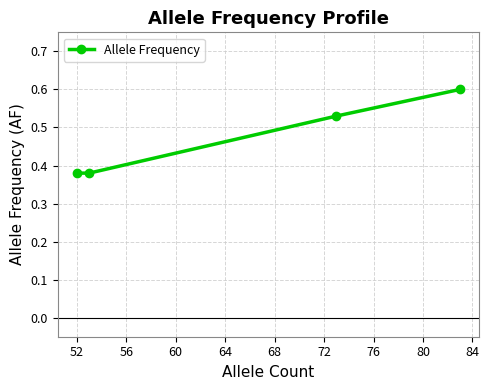

What is the value of the 4th point from the left?

0.6